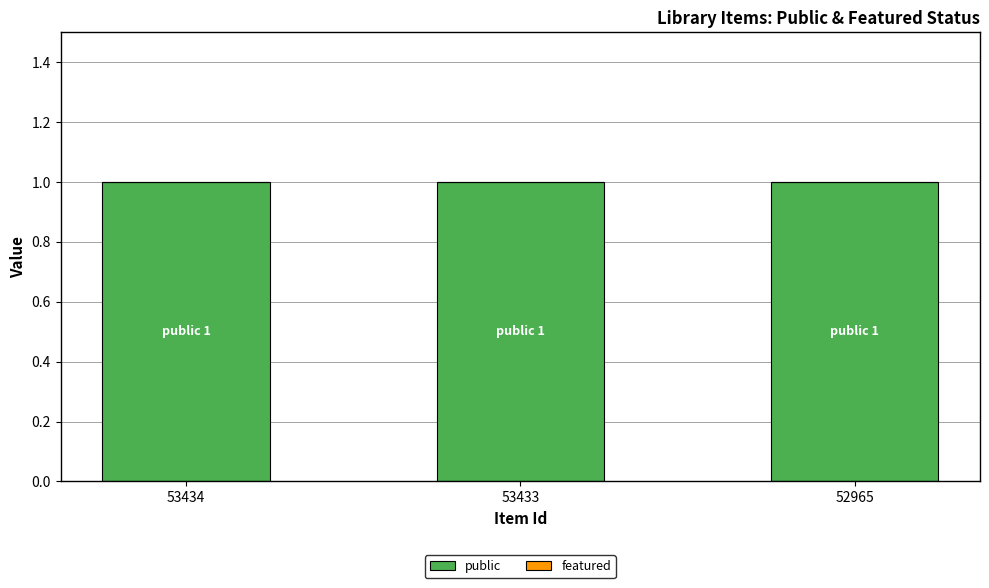

List the series in order of their peak value, highest first.

public, featured